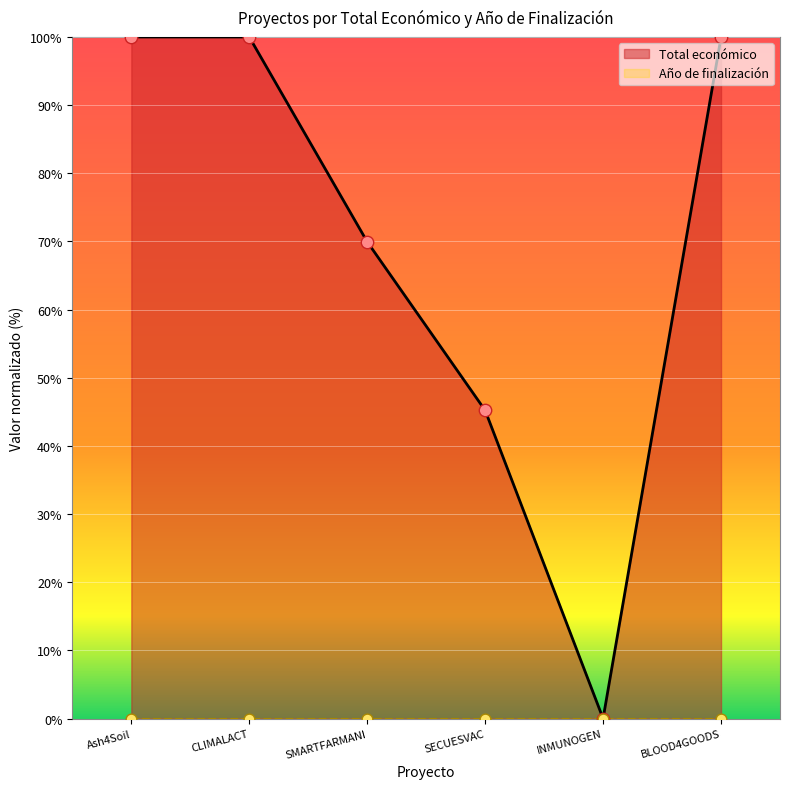

What is the ratio of the value at SMARTFARMANI to the value at BLOOD4GOODS?

0.7